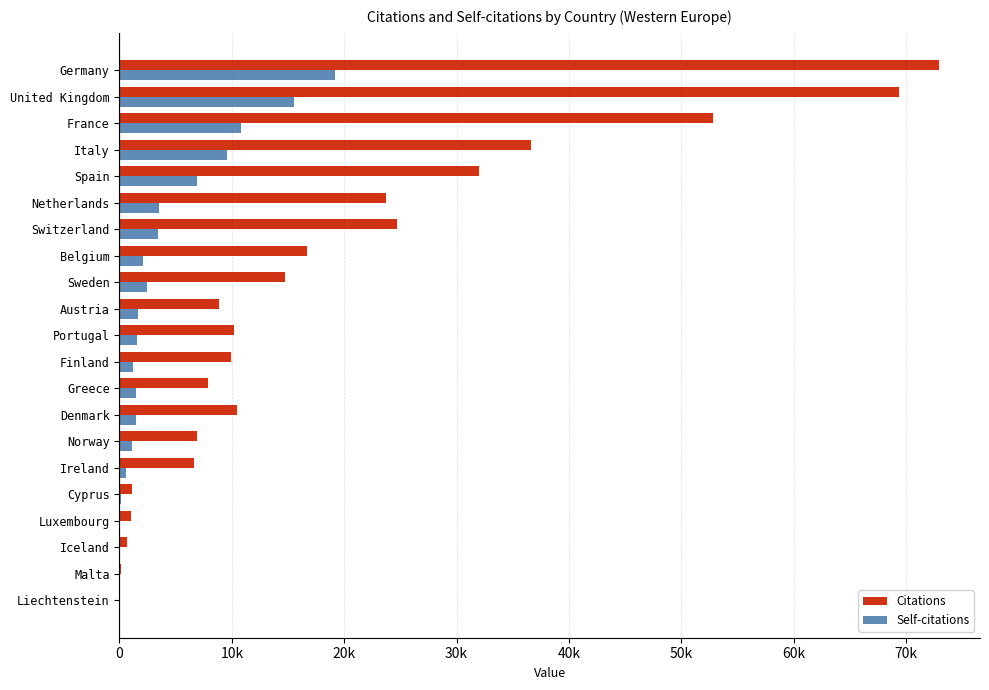

What are all the series names shown in the legend?

Citations, Self-citations